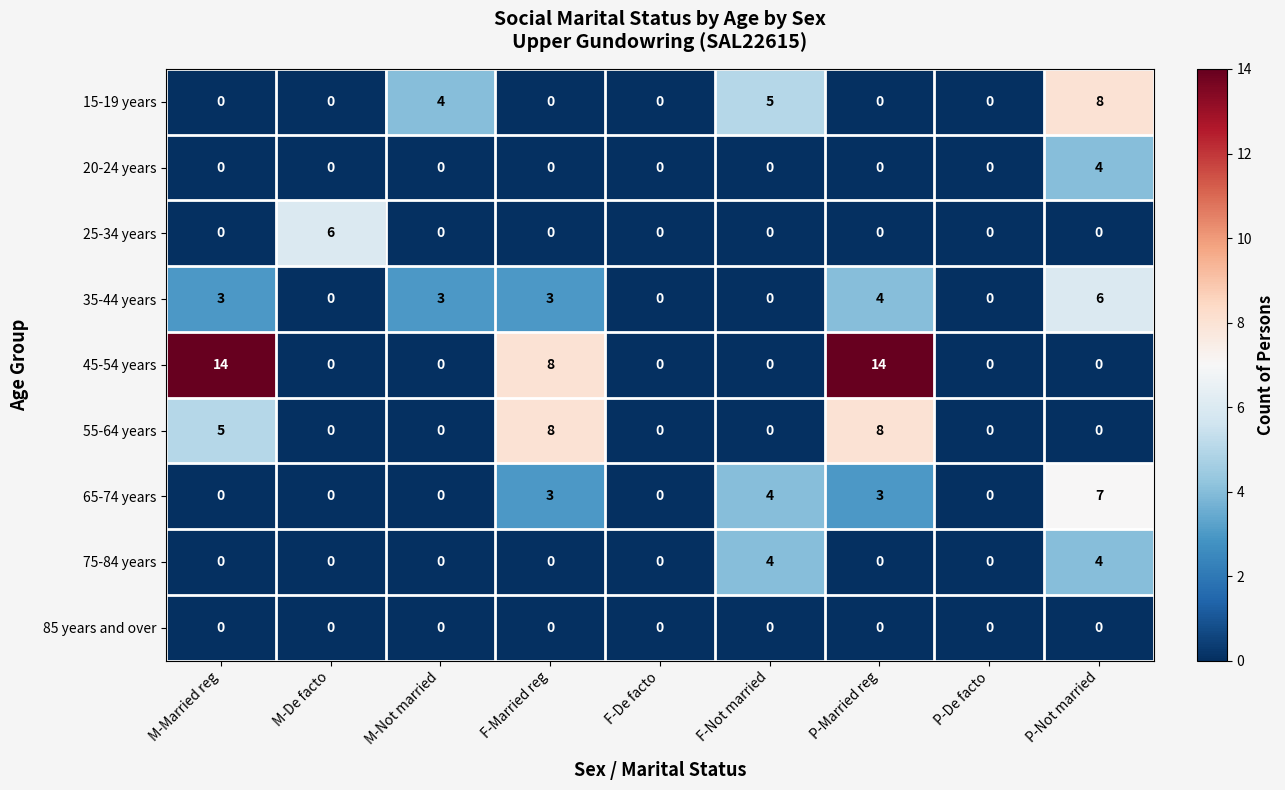

What is the sum of all 45-54 years values?

36